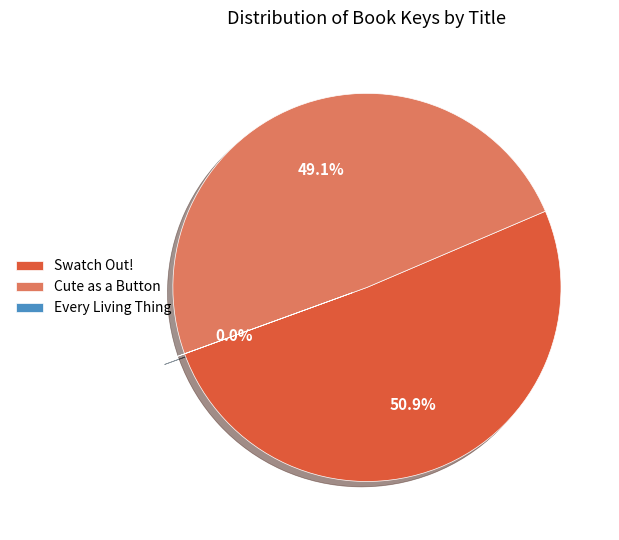

What percentage do Cute as a Button and Swatch Out! together represent?

100.0%